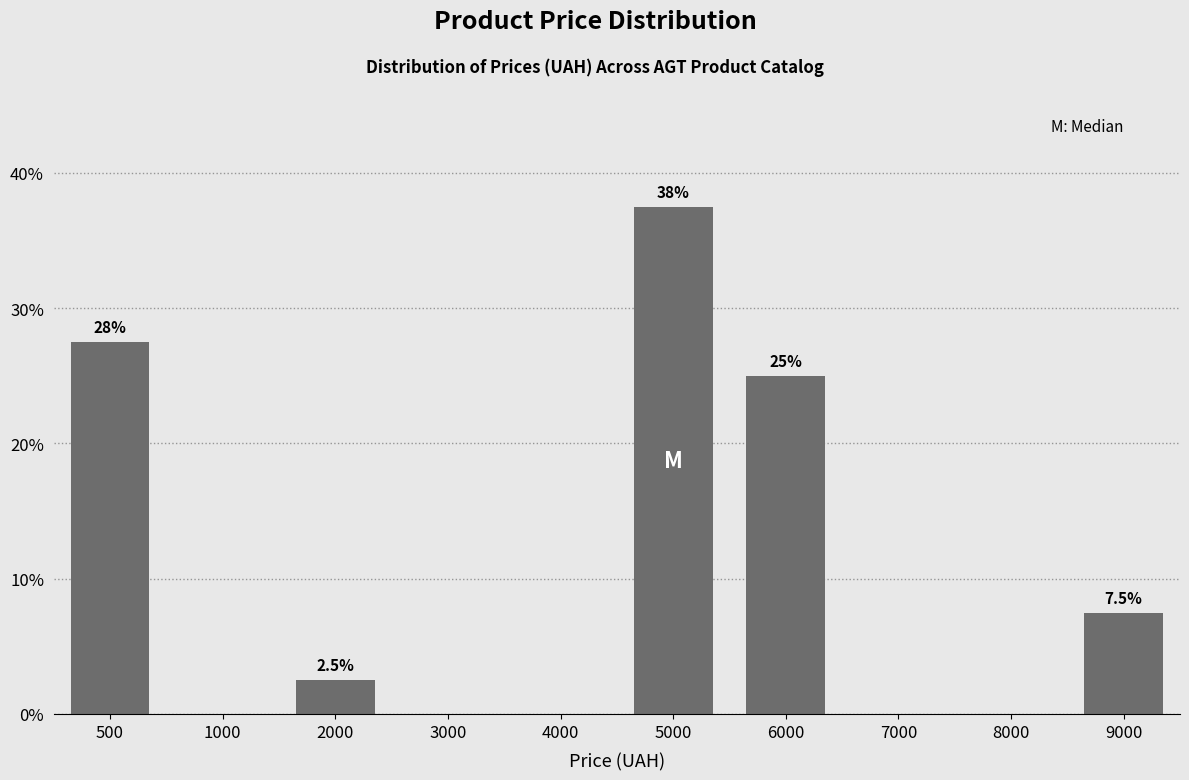

Reading left to right, list all the values displayed in this chart.

500=27.5	1000=0.0	2000=2.5	3000=0.0	4000=0.0	5000=37.5	6000=25.0	7000=0.0	8000=0.0	9000=7.5